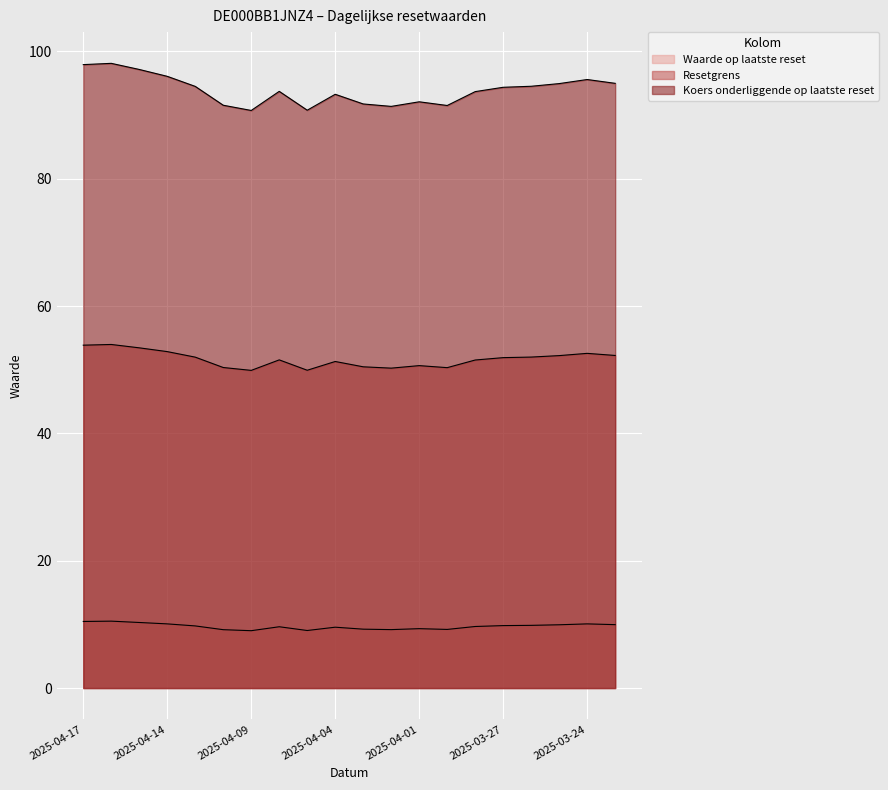

What is the difference between the second highest and second lowest values in the Waarde op laatste reset series?

1.4